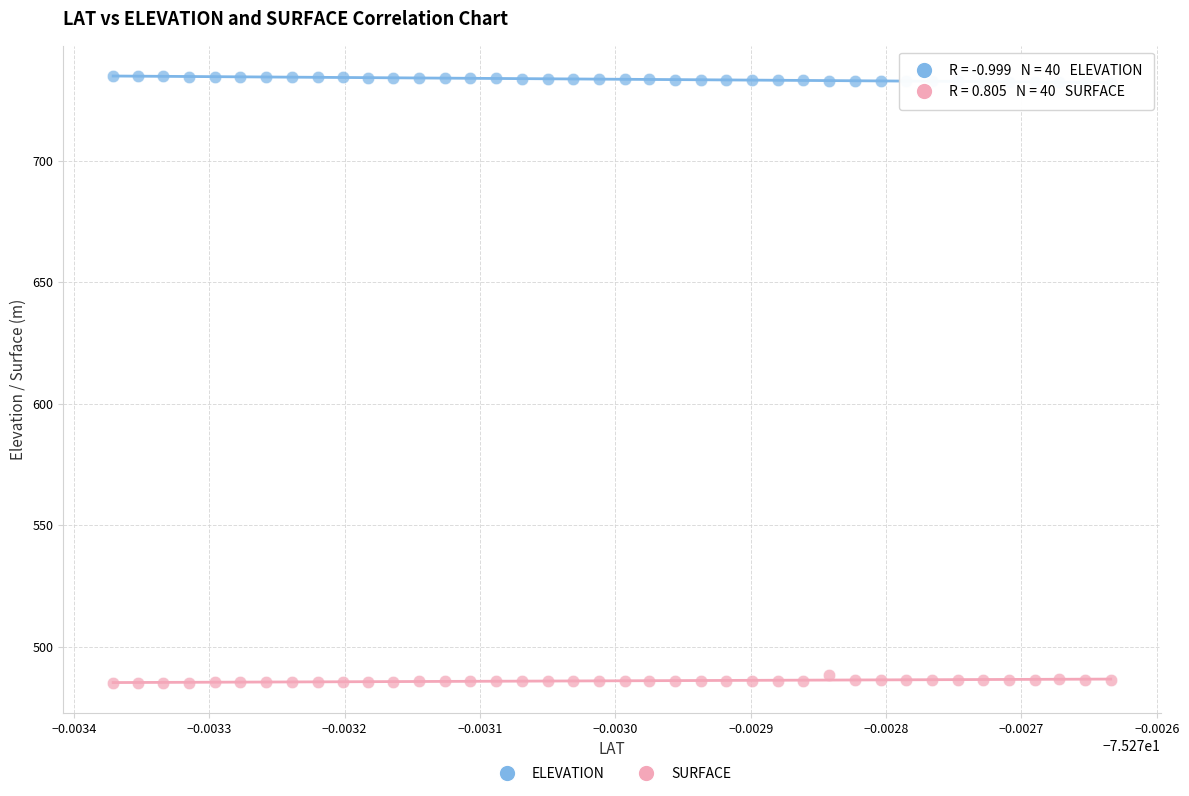

Which series reaches the maximum Y coordinate?

ELEVATION